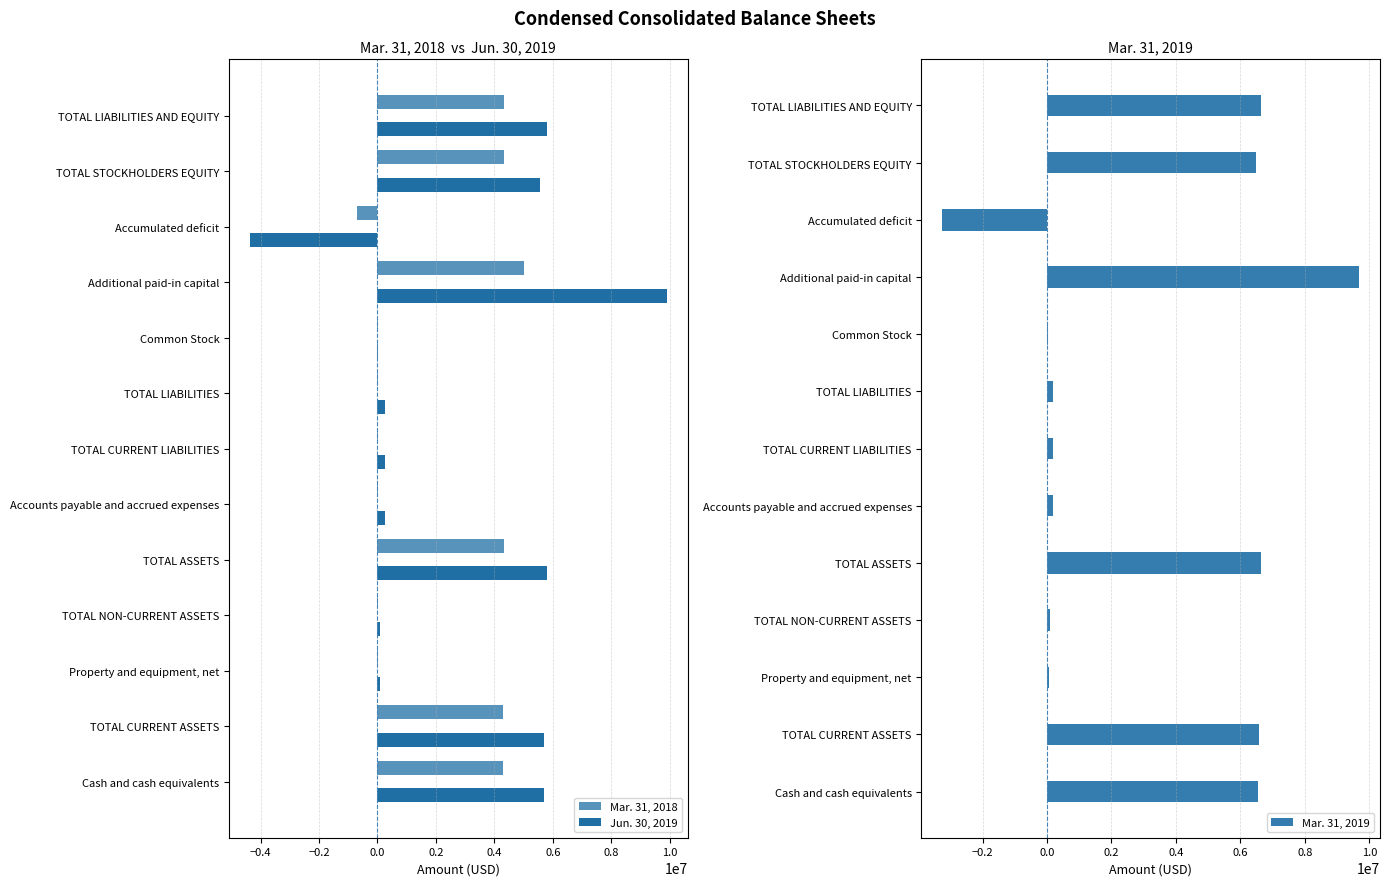

How many values in the Mar. 31, 2018 series exceed 20972?

6